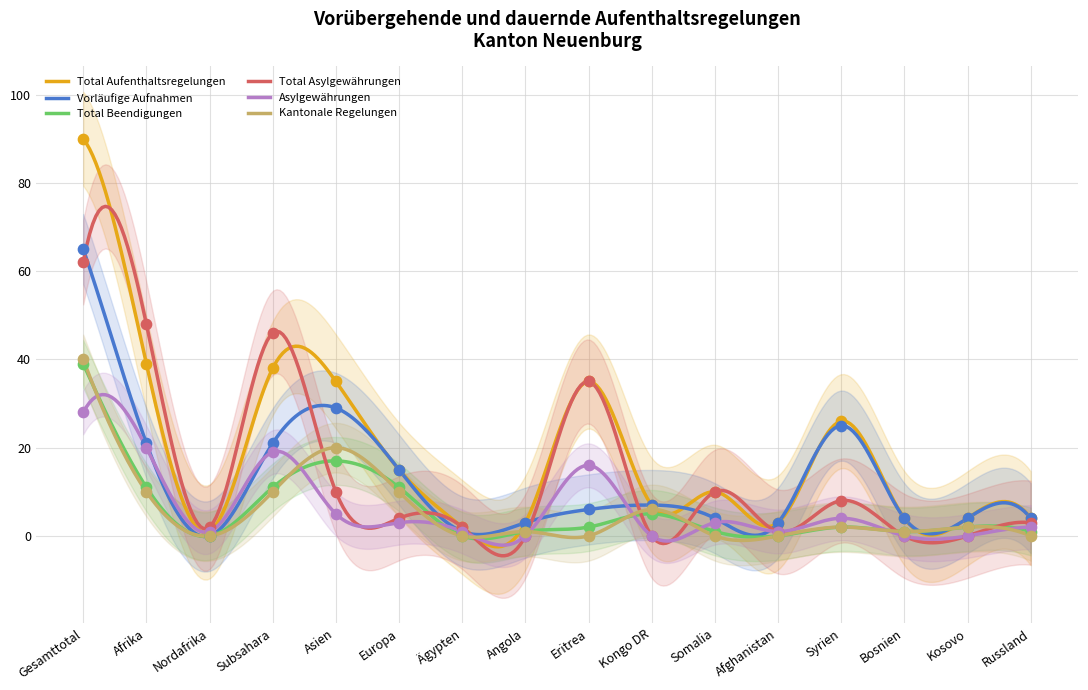

Which series has the widest spread of Y values?

Total Aufenthaltsregelungen